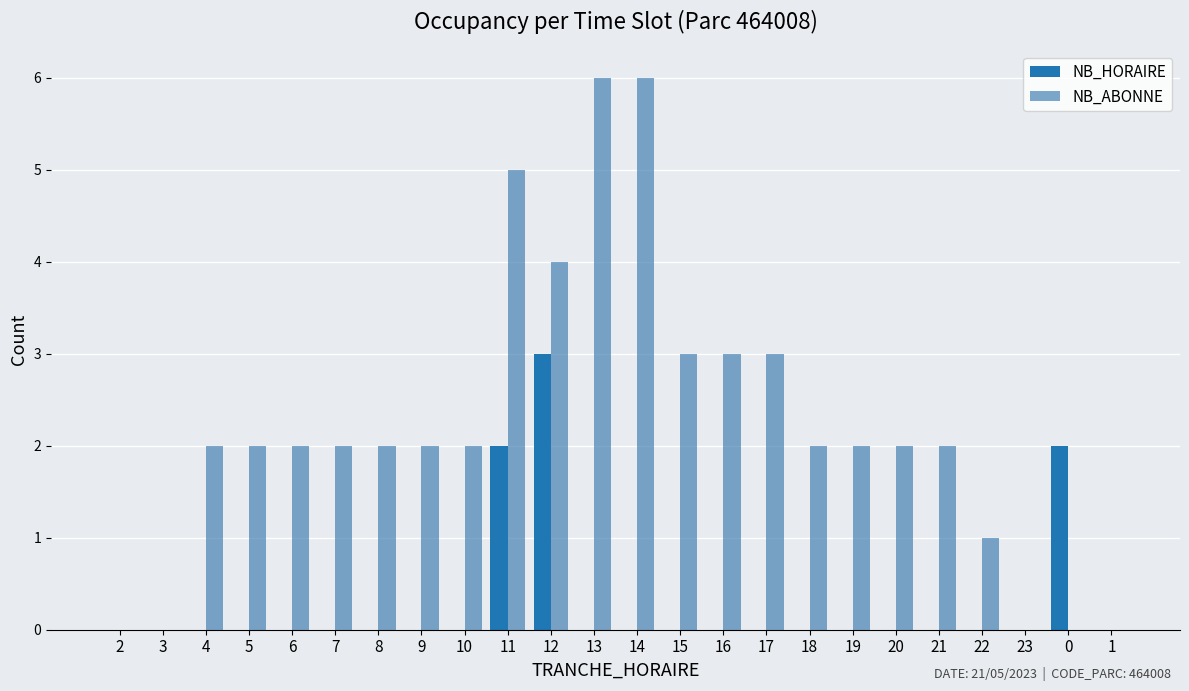

Count the NB_ABONNE values in the range 2 to 3.

14